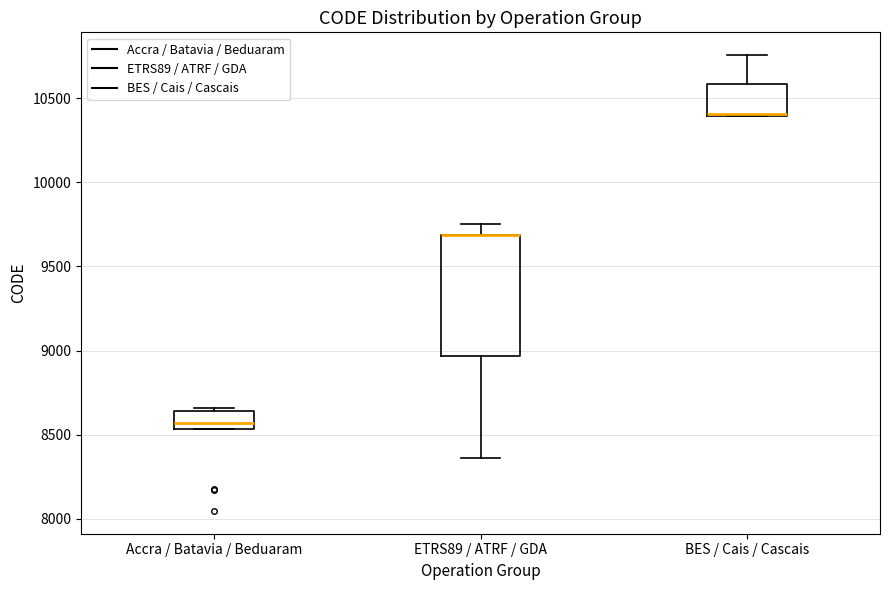

Where is the lower edge of the box for Accra / Batavia / Beduaram on the y-axis? The values are not printed on the chart, so give them approximately, as read against the axis.

8550